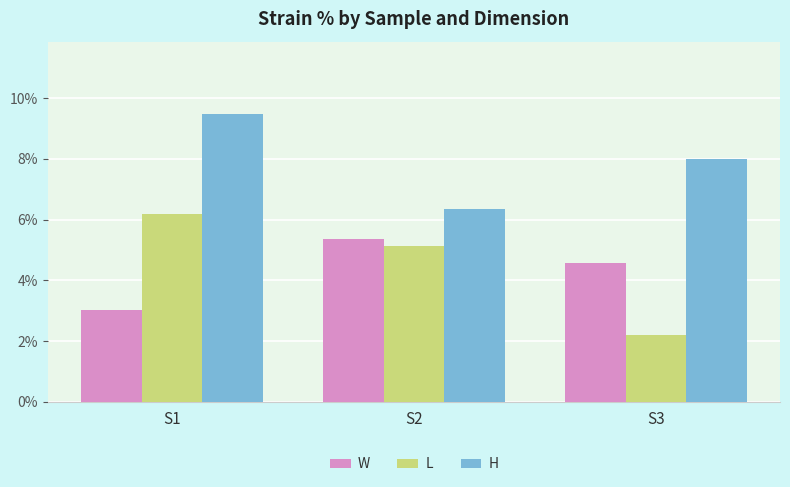

Rank the categories by L value from highest to lowest.

S1, S2, S3